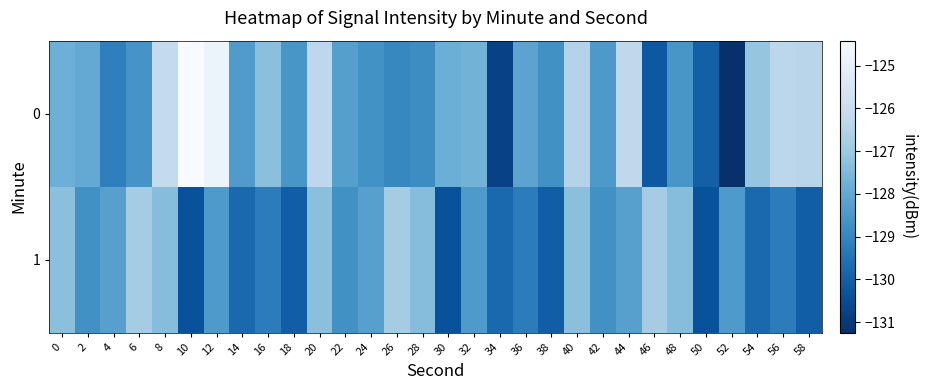

Rank the series at 46 from highest to lowest value.

1, 0